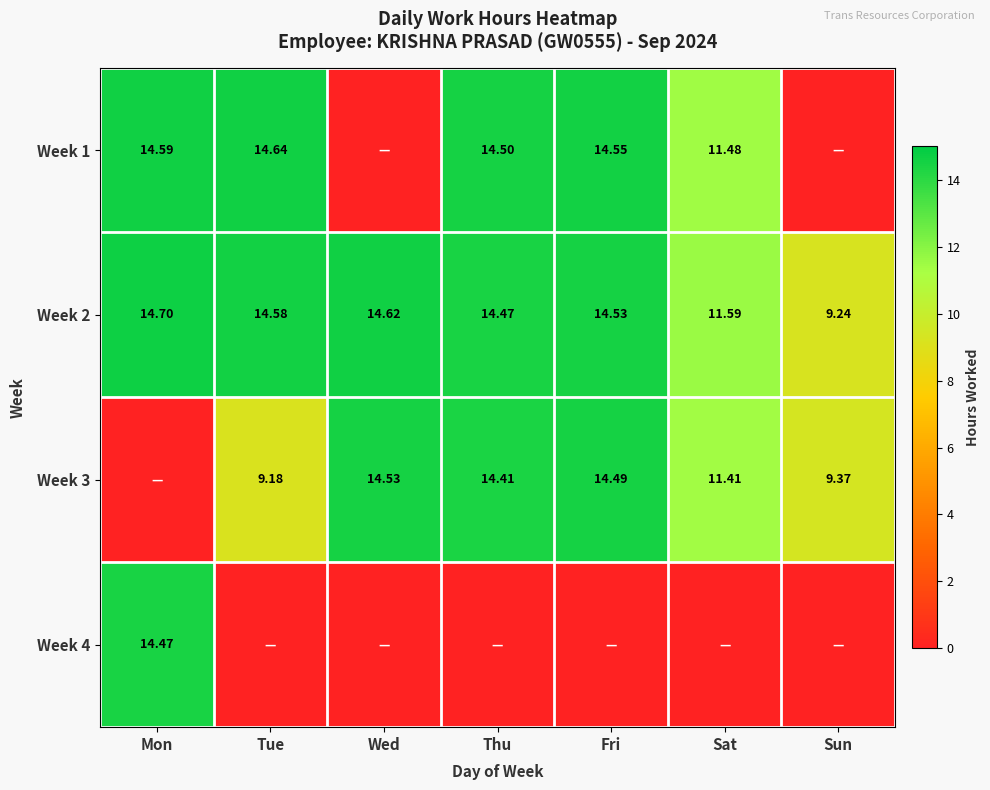

Where does the Week 2 series first go above 14?

Mon